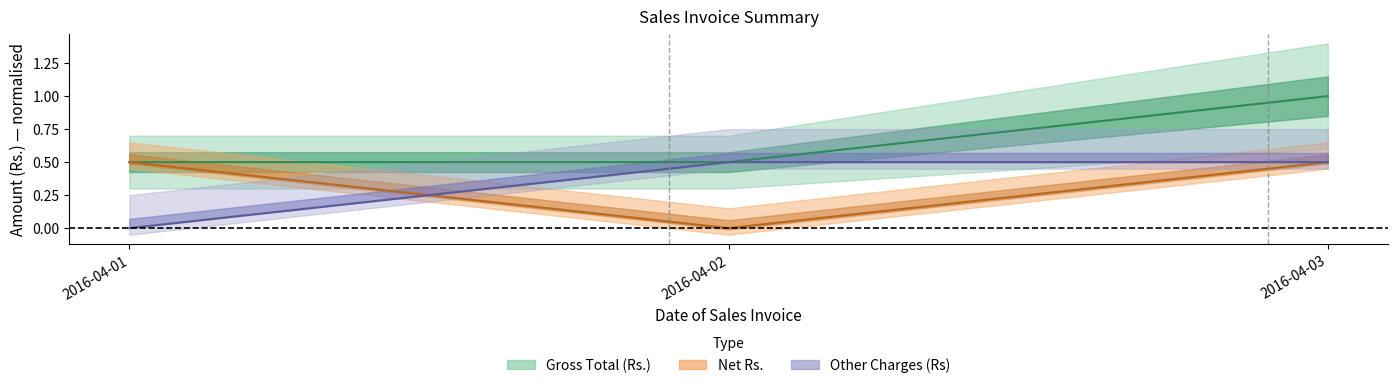

What is the approximate value of Other Charges (Rs) at 2016-04-02?

0.5